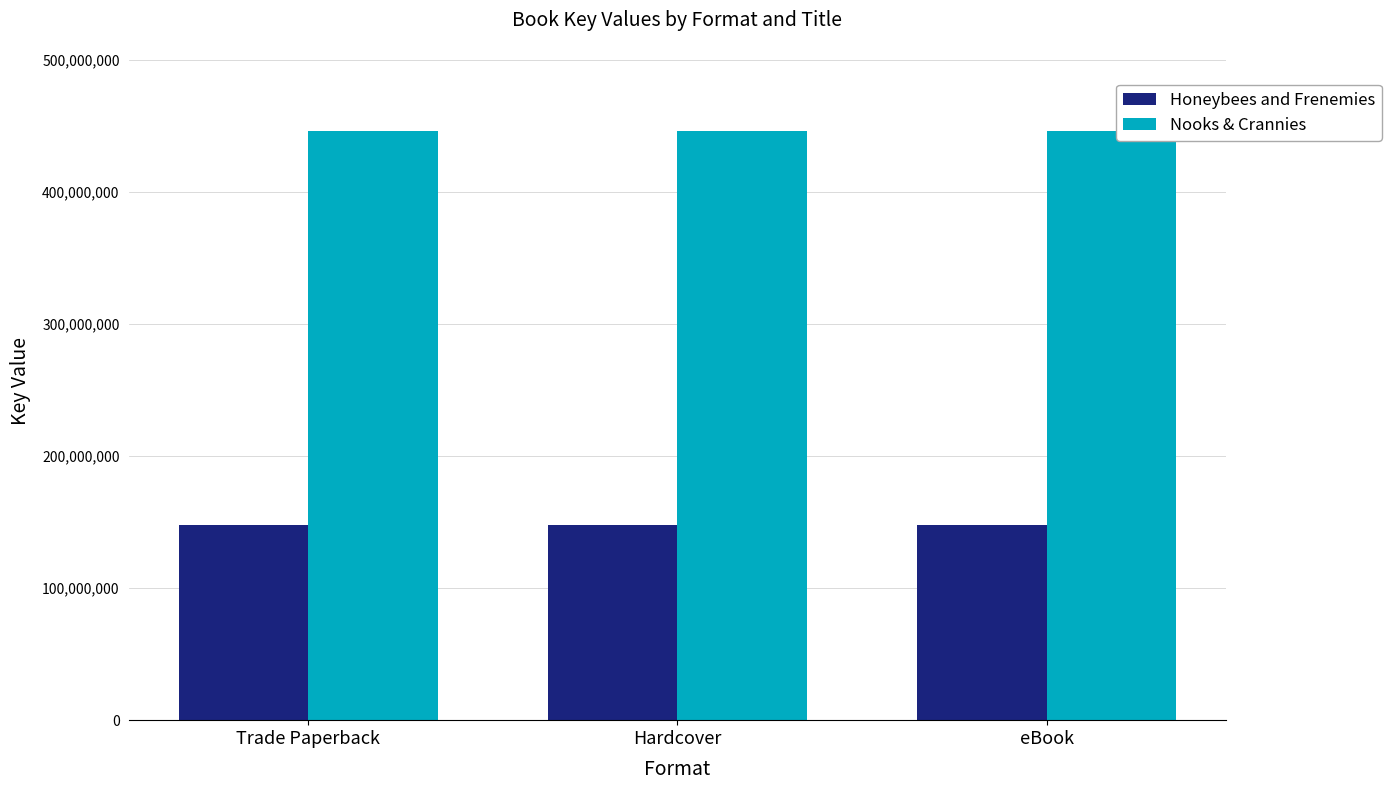

What is the total value across all series at Hardcover?

593856545